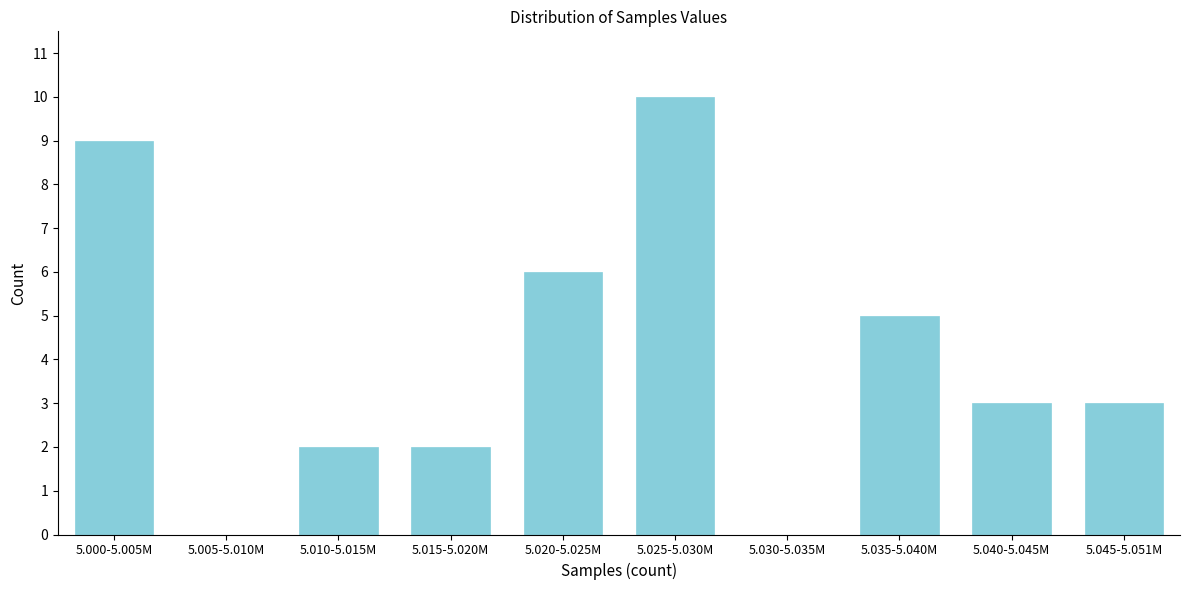

What is the change in value from 5.005-5.010M to 5.010-5.015M?

+2